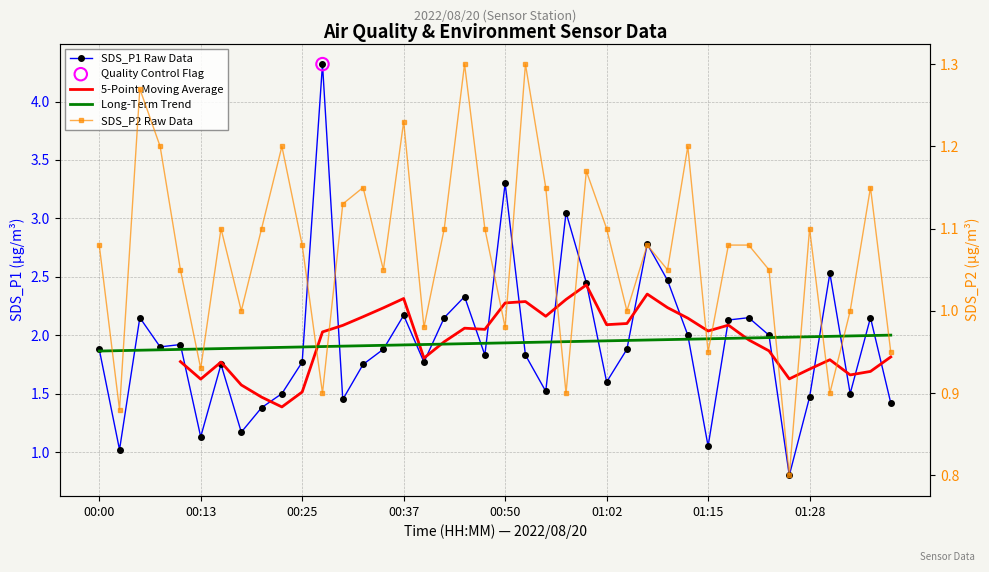

What is the total value across all series at 00:25?

2.9